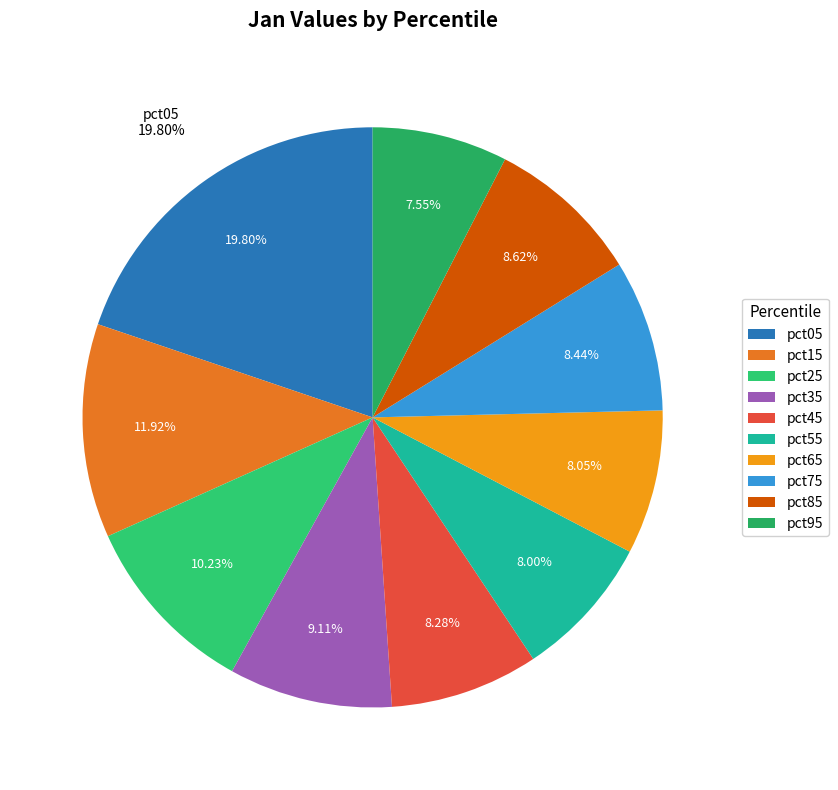

Which has a higher value, pct65 or pct85?

pct85